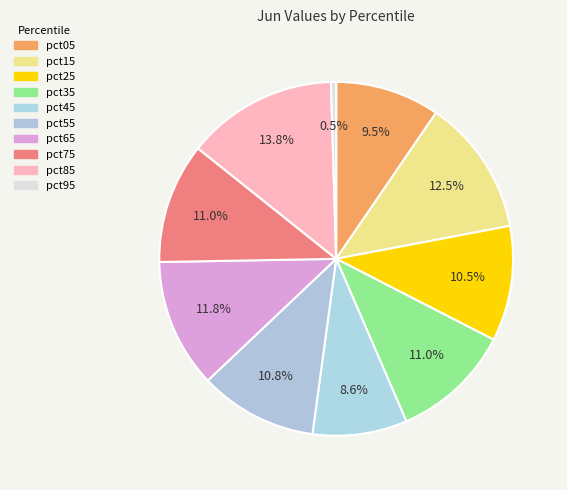

How many slices are in this pie chart?

10